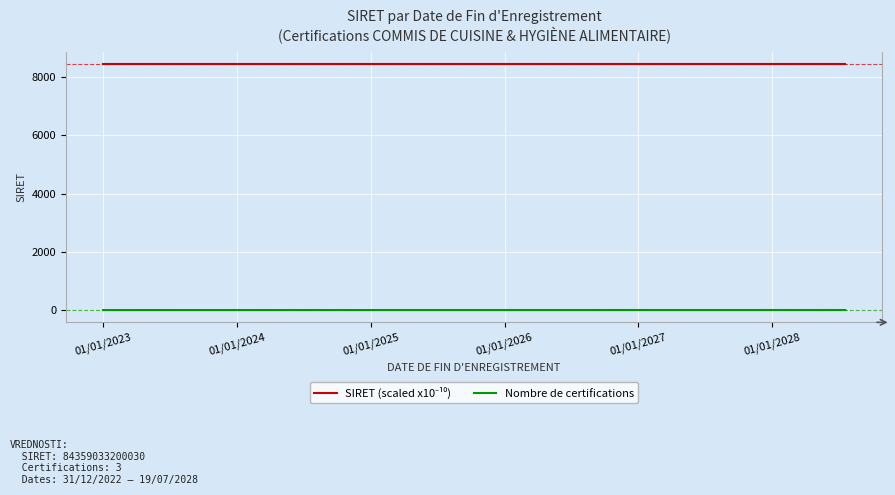

Does the chart display data point markers on the line(s)?

No